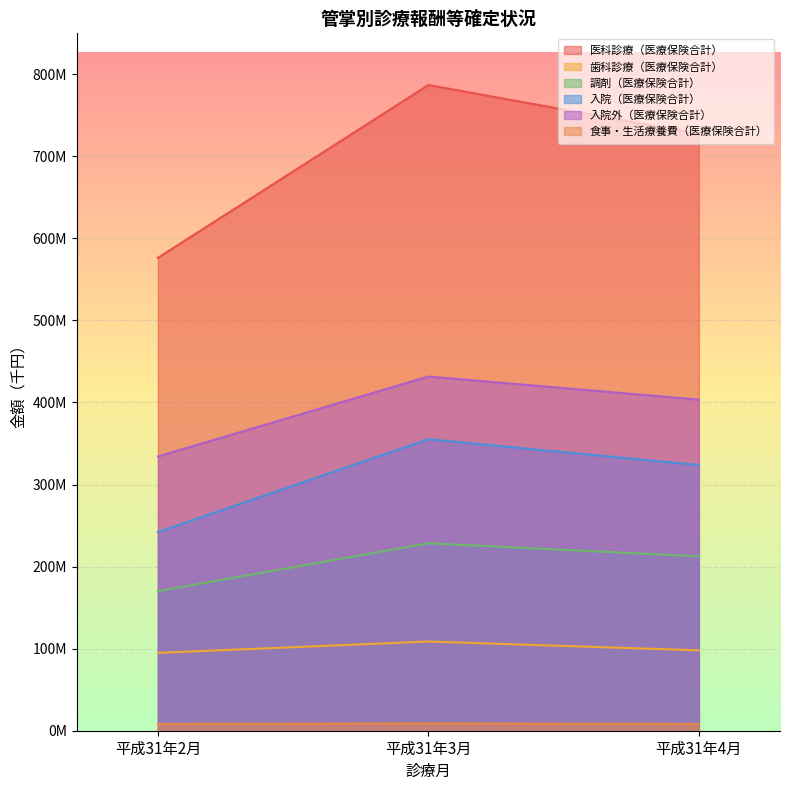

The value of 医科診療（医療保険合計） at 平成31年4月 is 1234494012.8. True or false?

False